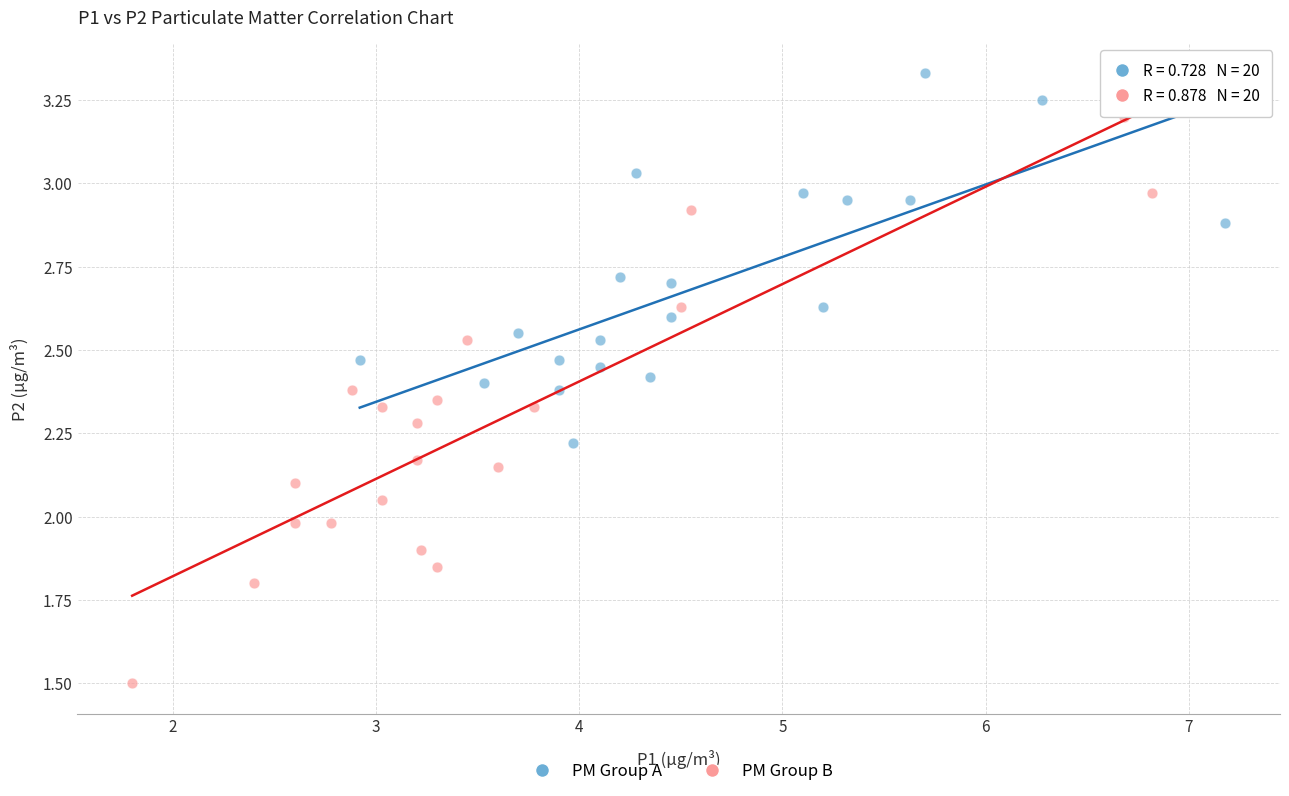

Which series has the largest Y range (max minus min)?

PM Group B